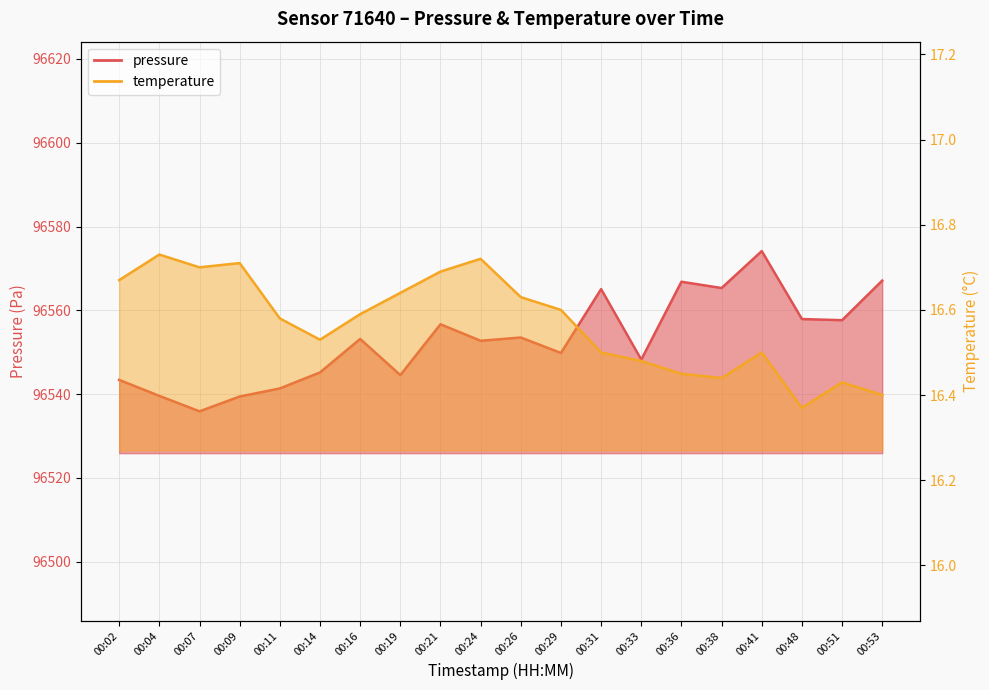

Rank the categories by pressure value from lowest to highest.

00:07, 00:09, 00:04, 00:11, 00:02, 00:19, 00:14, 00:33, 00:29, 00:24, 00:16, 00:26, 00:21, 00:51, 00:48, 00:31, 00:38, 00:36, 00:53, 00:41